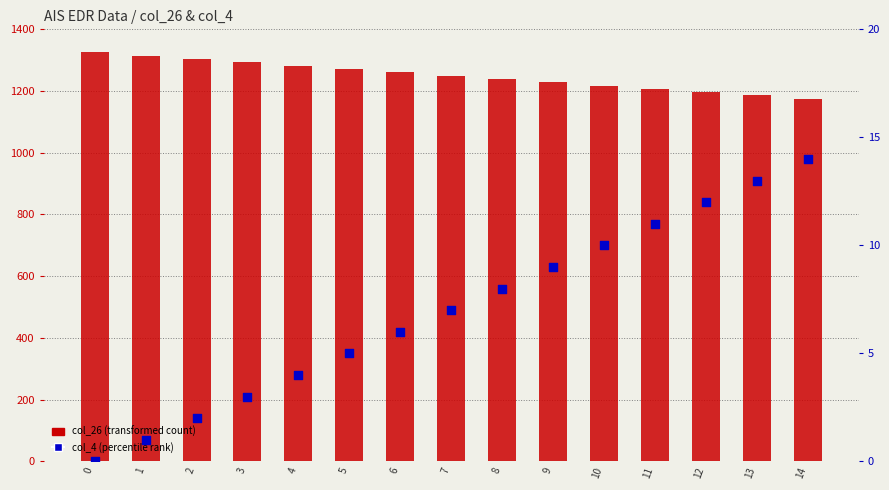

At how many categories does at least one series exceed 173?

15